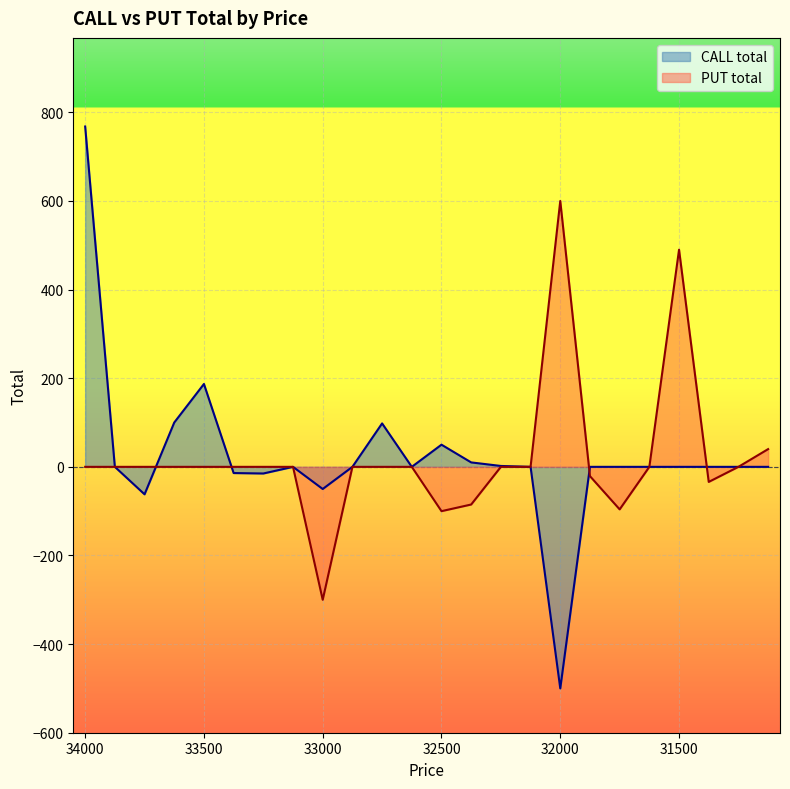

True or false: CALL total has more than 2 interior local peaks.

True